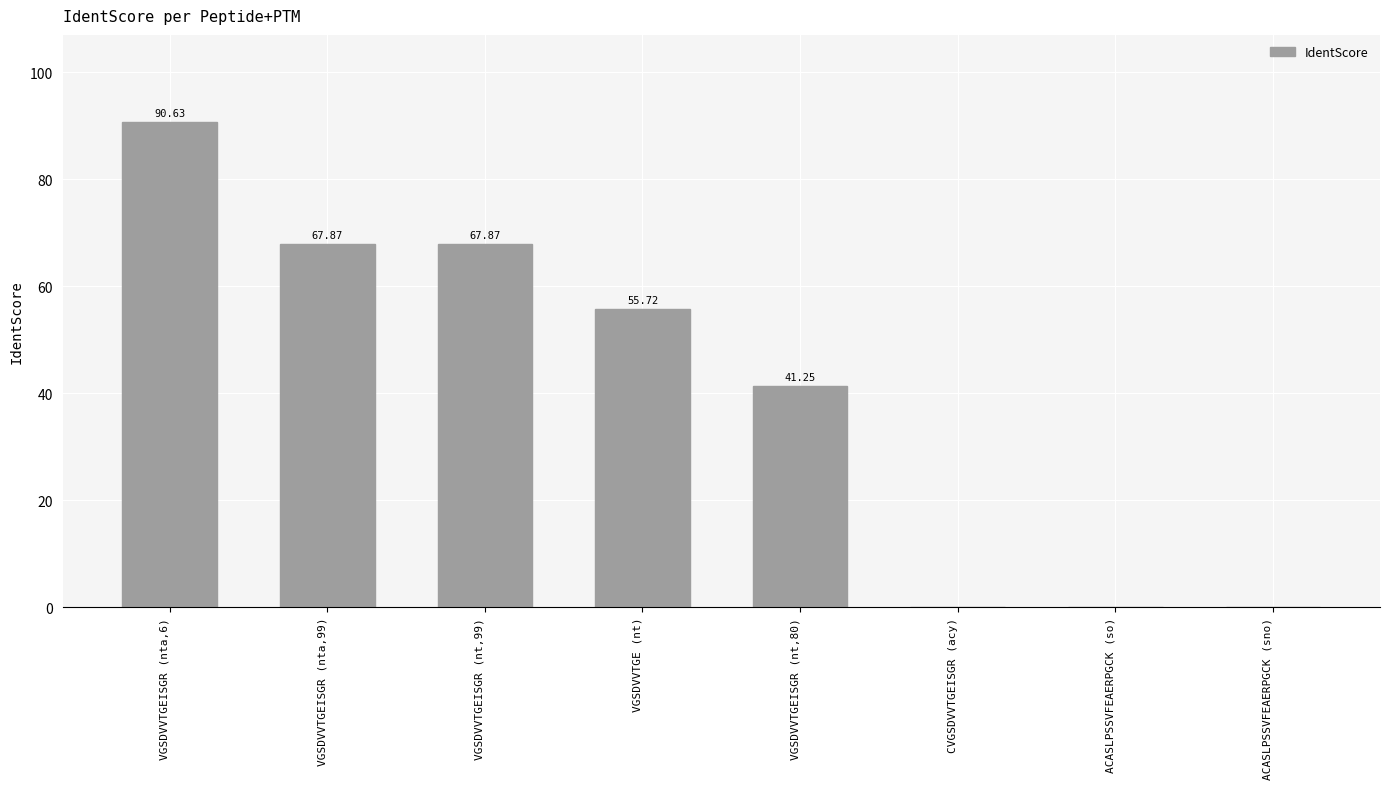

The value at CVGSDVVTGEISGR (acy) is 0.0. True or false?

True